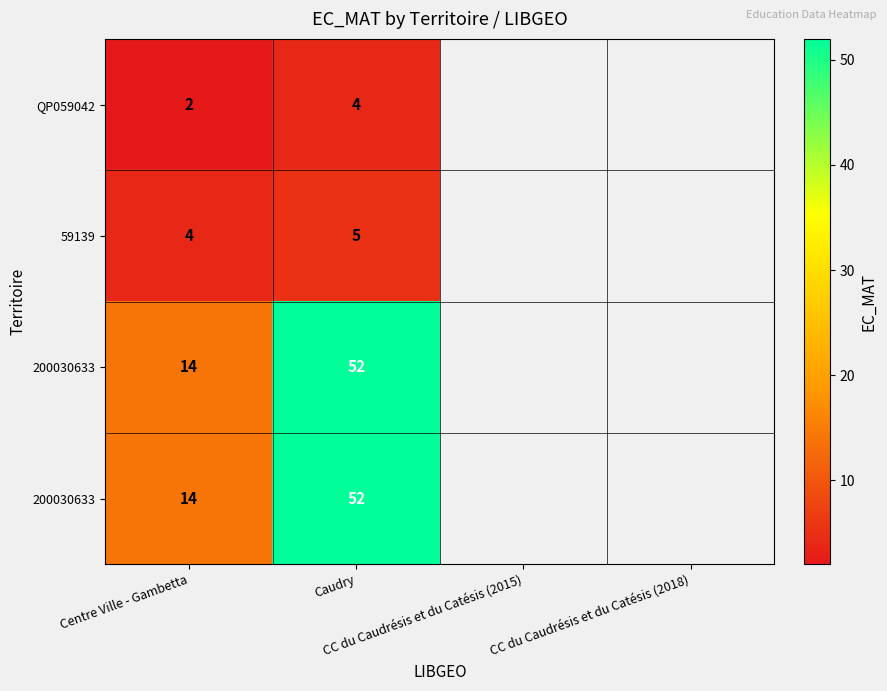

What is the minimum value shown in the chart?

2